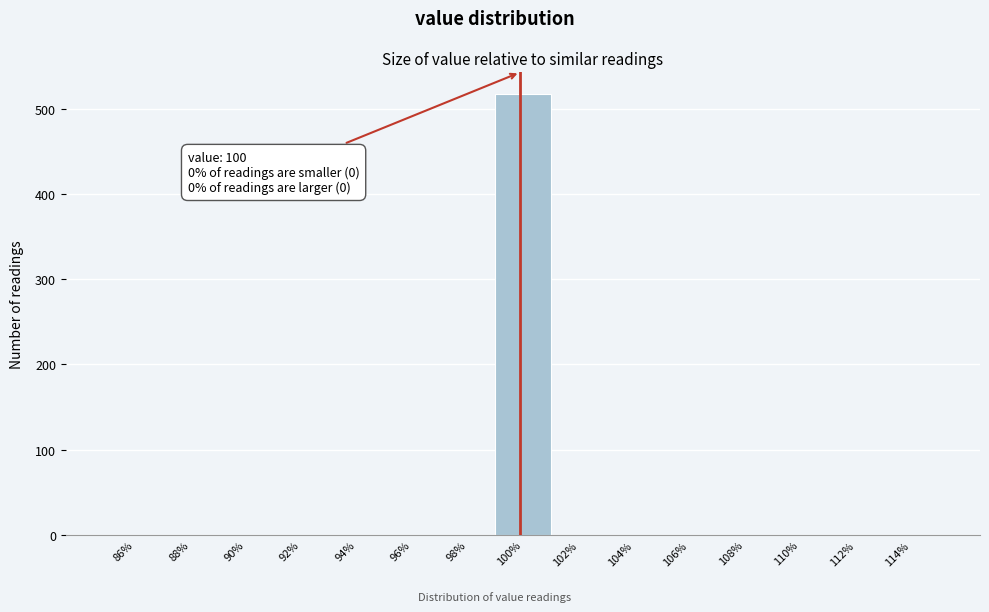

Which range on the x-axis has the tallest bar?

99 to 101